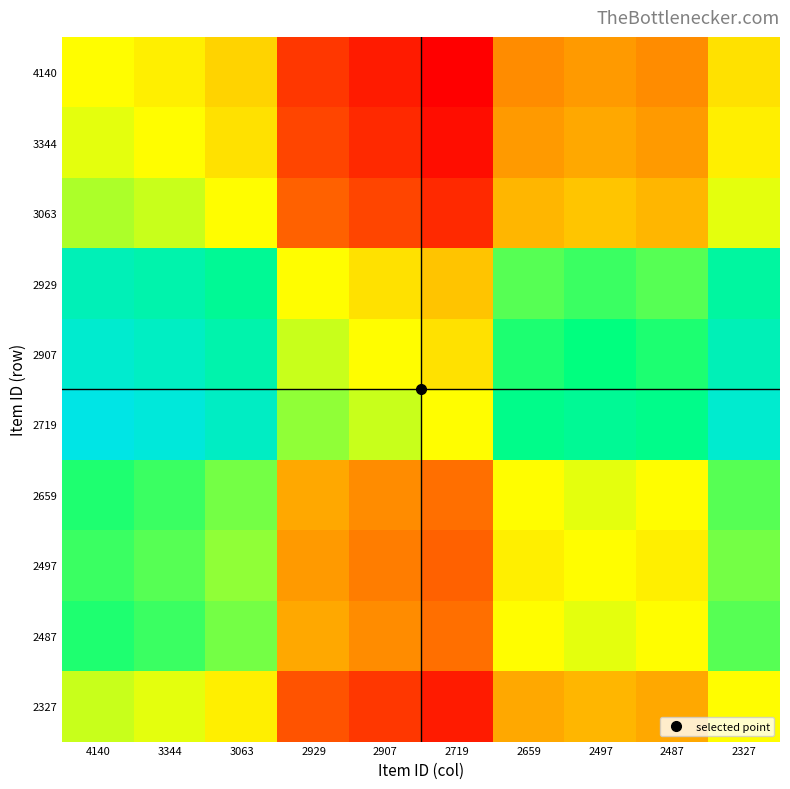

Between 2659 and 4140, which is larger?

4140